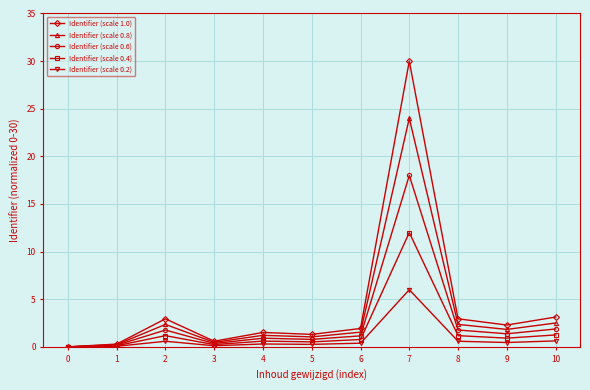

Is the value of Identifier (scale 0.8) at 7 greater than the value of Identifier (scale 0.4) at 4?

Yes